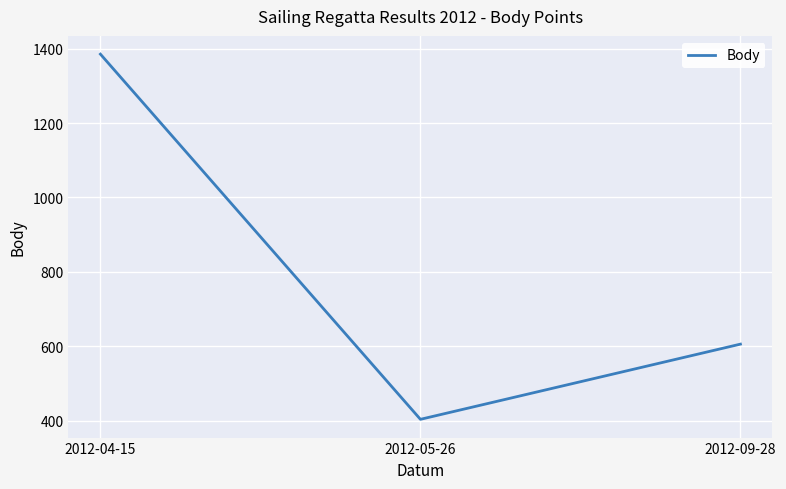

Rank the categories by value from highest to lowest.

2012-04-15, 2012-09-28, 2012-05-26